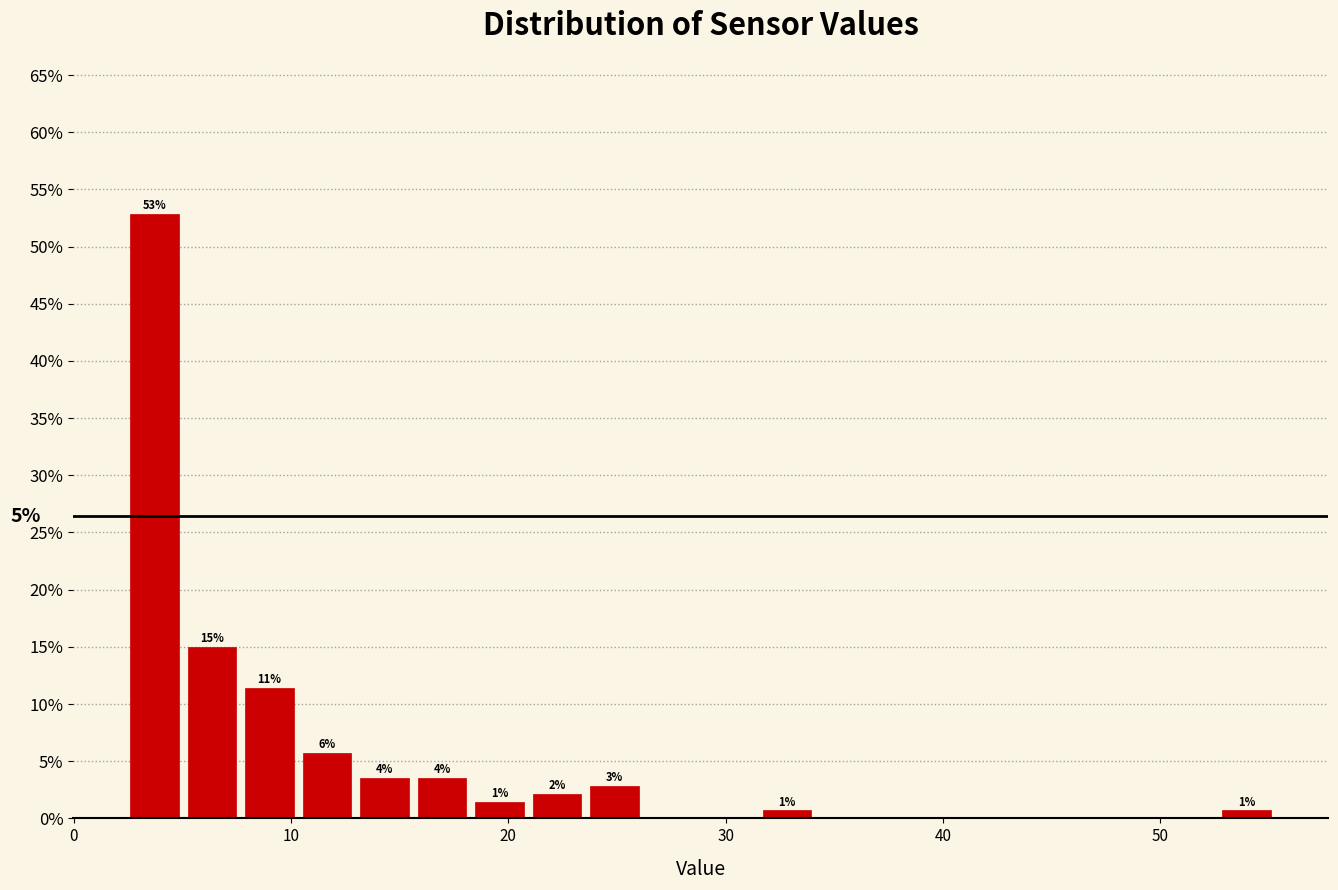

Read against the x-axis, roughly where is the centre of the tallest bar?

4